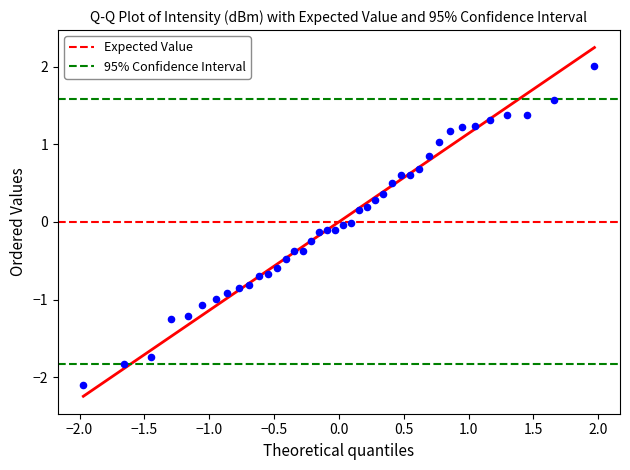

What is the range of X values (max minus min)?

3.9